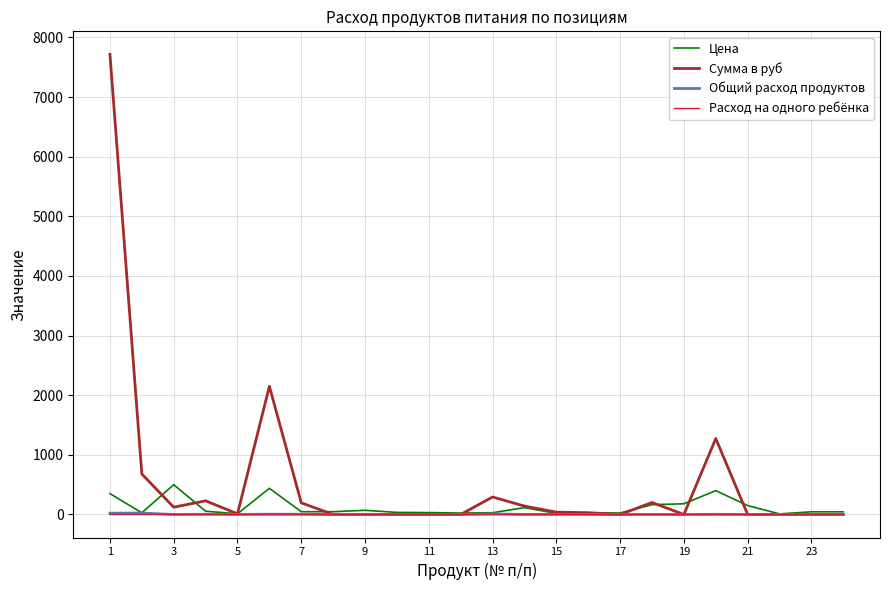

What is the maximum value shown in the chart?

7717.5